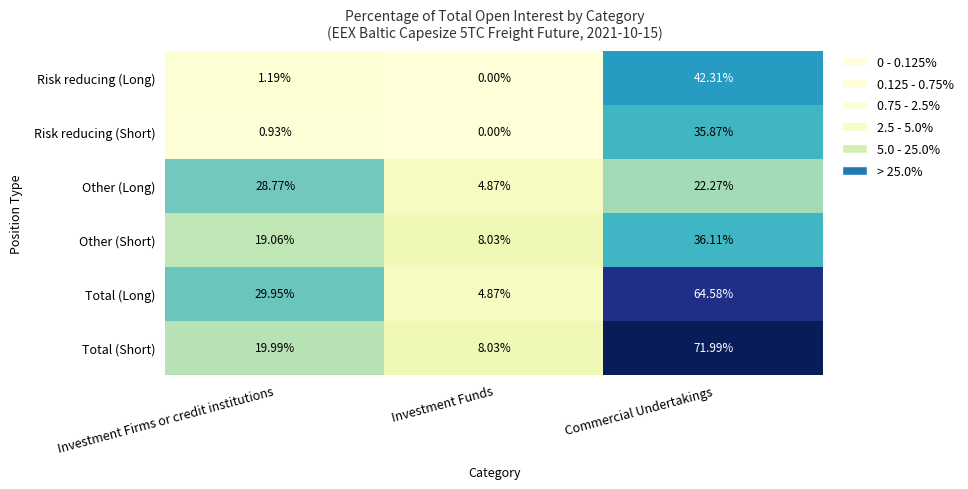

Where does the Other (Short) series first go above 19?

Investment Firms or credit institutions